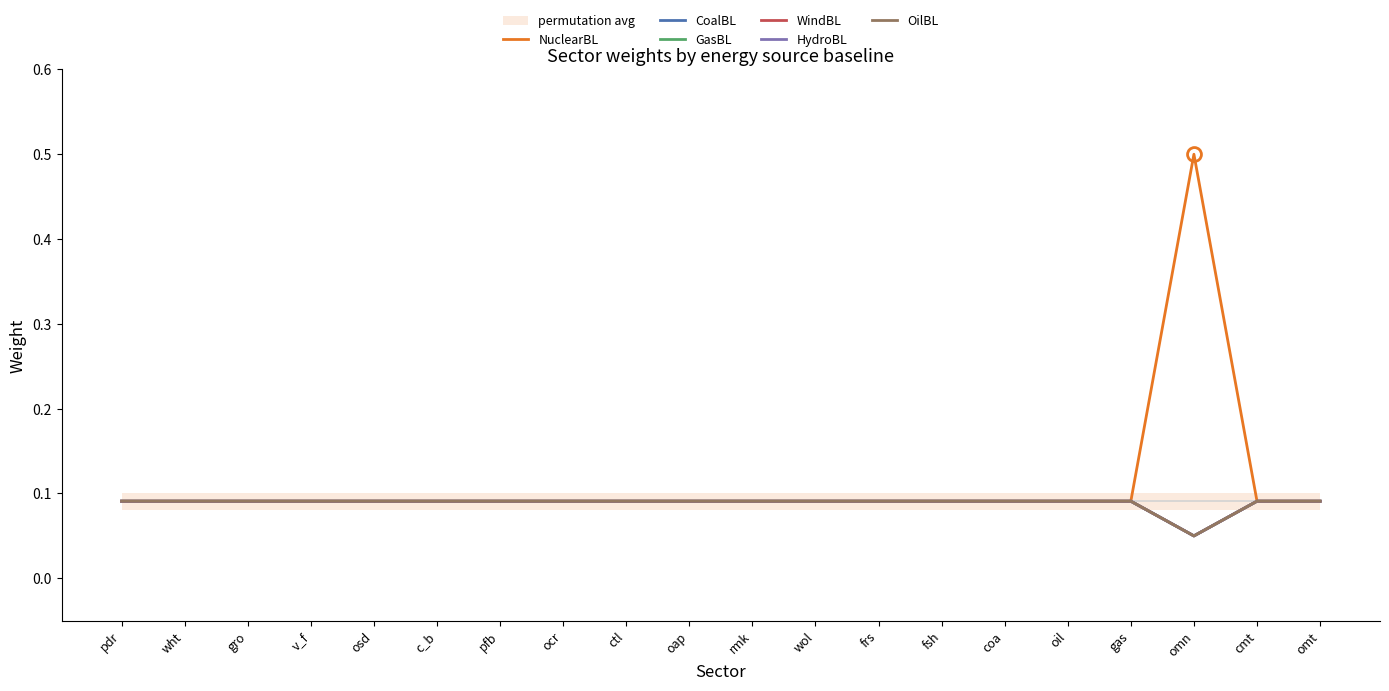

What is the average value of the GasBL series?

0.1